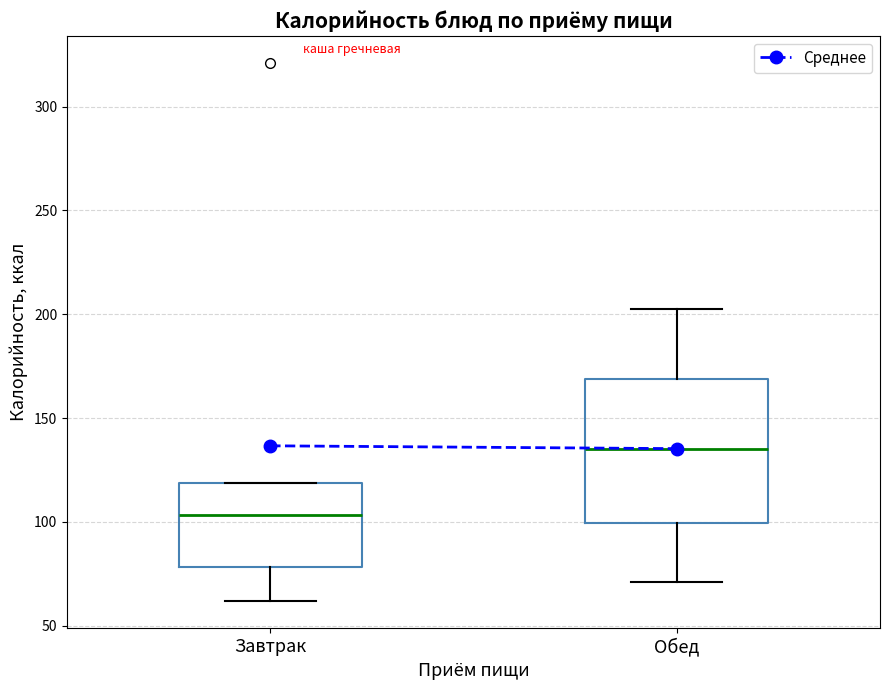

Reading left to right, transcribe this box plot: for each box, give where its median line is, the range the box spans, and where its two whiskers end, as read against the y-axis. The values are not printed on the chart, so give them approximately, as read against the axis.

Завтрак: median 105, box 80 to 120, whiskers 60 to 120
Обед: median 135, box 100 to 170, whiskers 70 to 200